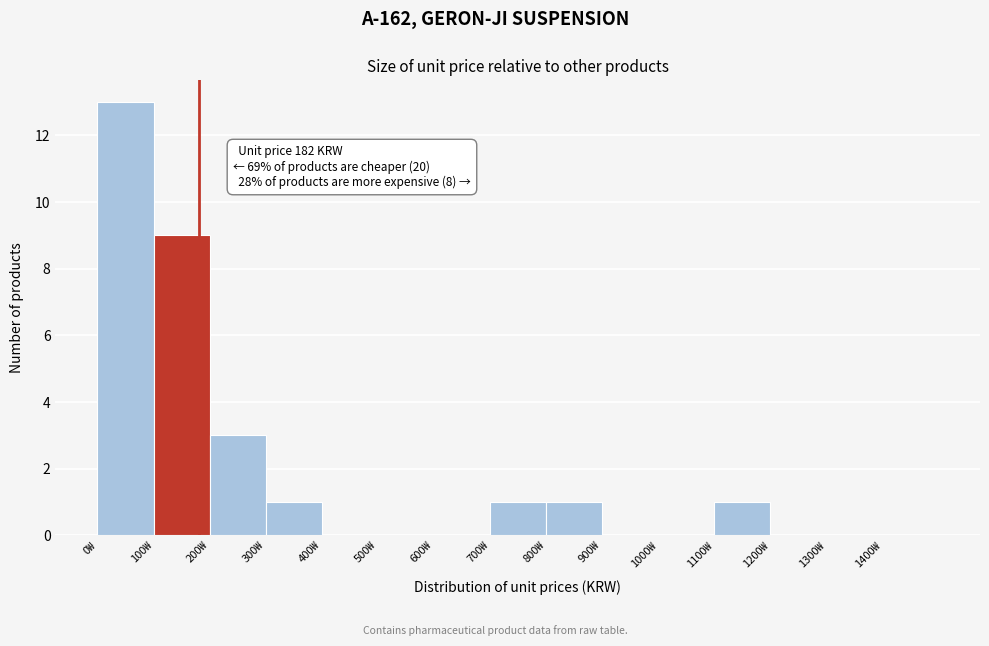

Which range on the x-axis has the tallest bar?

0 to 100